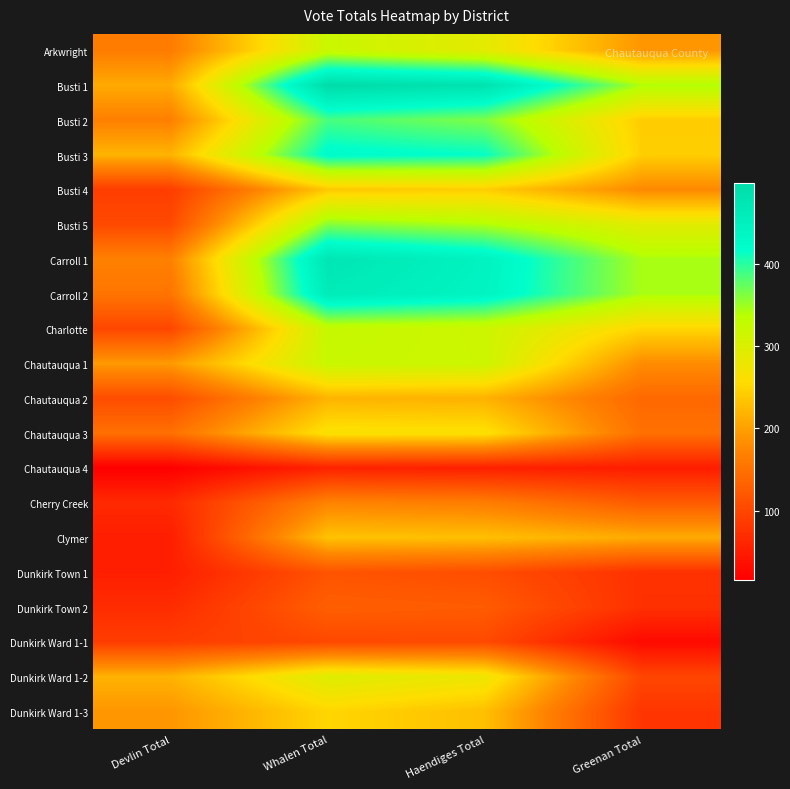

List the series in order of their peak value, lowest first.

Chautauqua 4, Dunkirk Ward 1-1, Dunkirk Town 1, Dunkirk Town 2, Cherry Creek, Chautauqua 2, Clymer, Busti 4, Dunkirk Ward 1-3, Chautauqua 3, Dunkirk Ward 1-2, Arkwright, Chautauqua 1, Charlotte, Busti 5, Busti 2, Busti 3, Carroll 2, Carroll 1, Busti 1